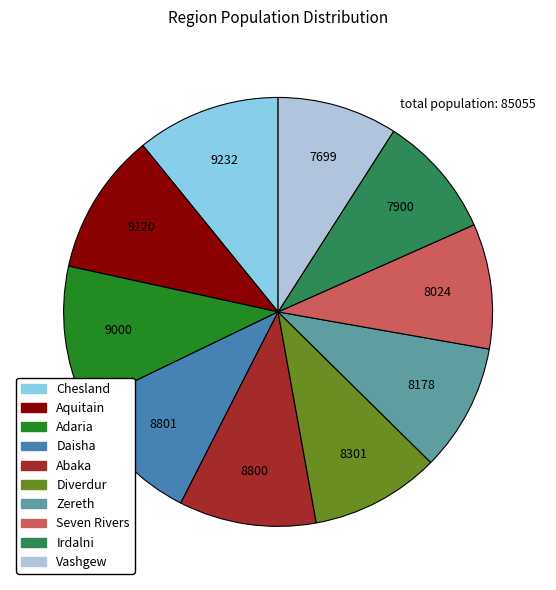

Does Zereth represent more than half of the total?

No